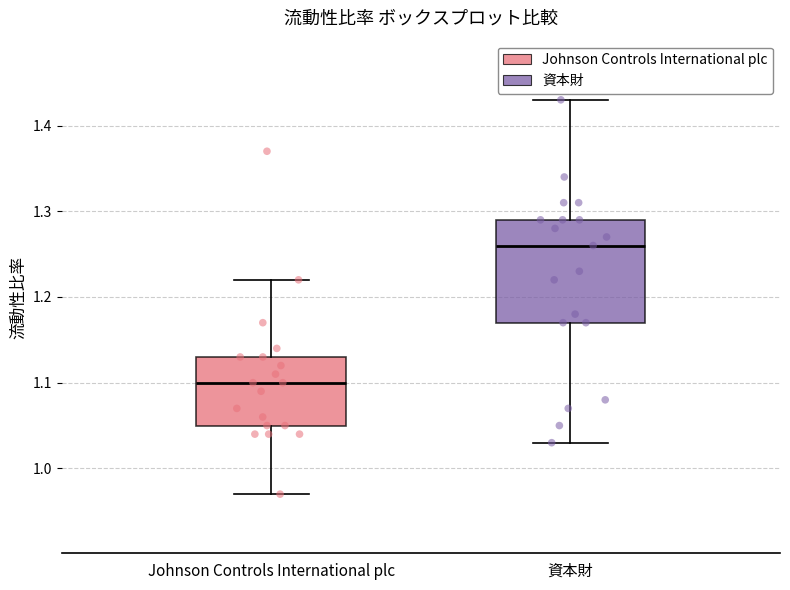

Which box's median line is the highest?

資本財